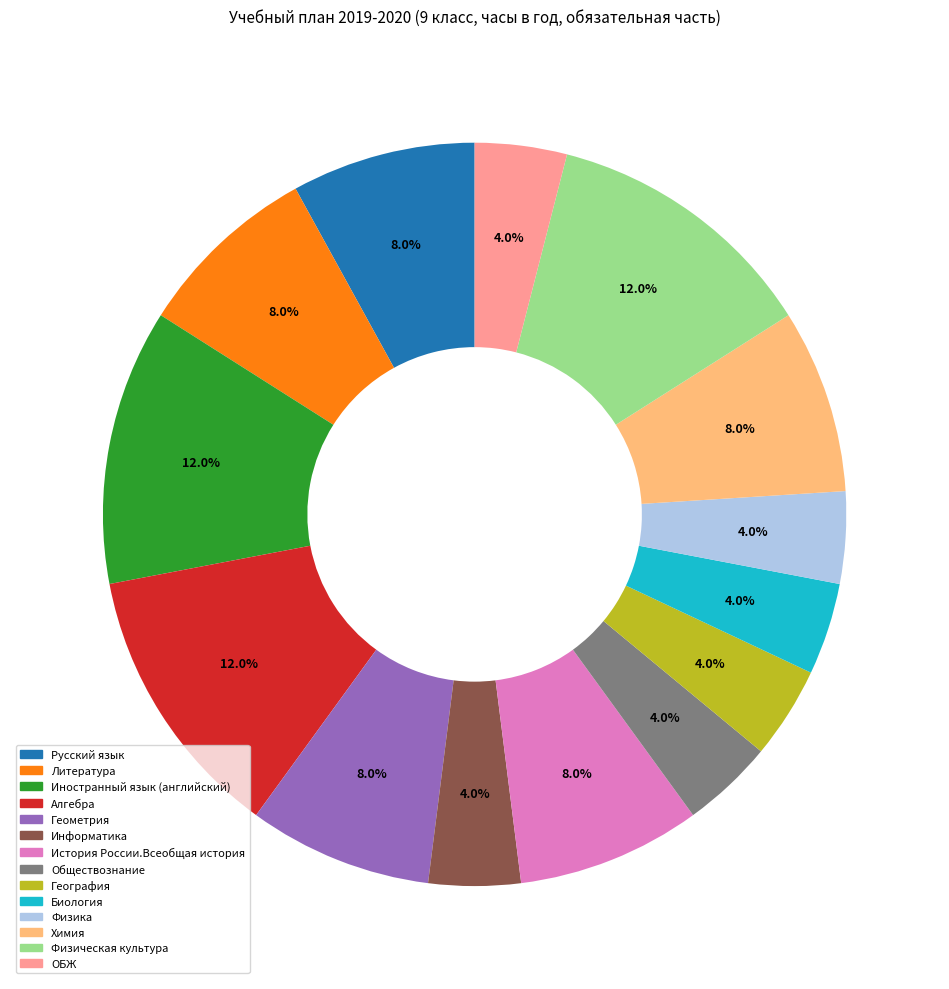

Approximately how many times larger is the value at Геометрия compared to Русский язык?

1.0